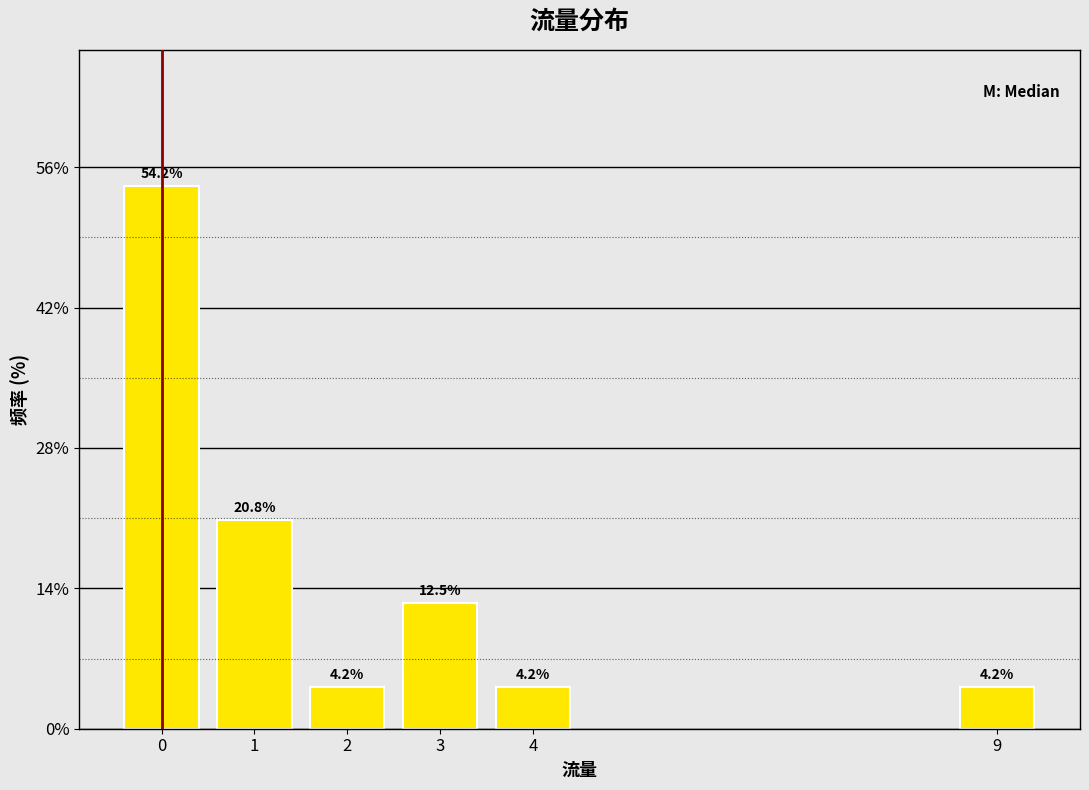

Reading left to right, what are all the values shown in this chart?

0=54.2	1=20.8	2=4.2	3=12.5	4=4.2	9=4.2